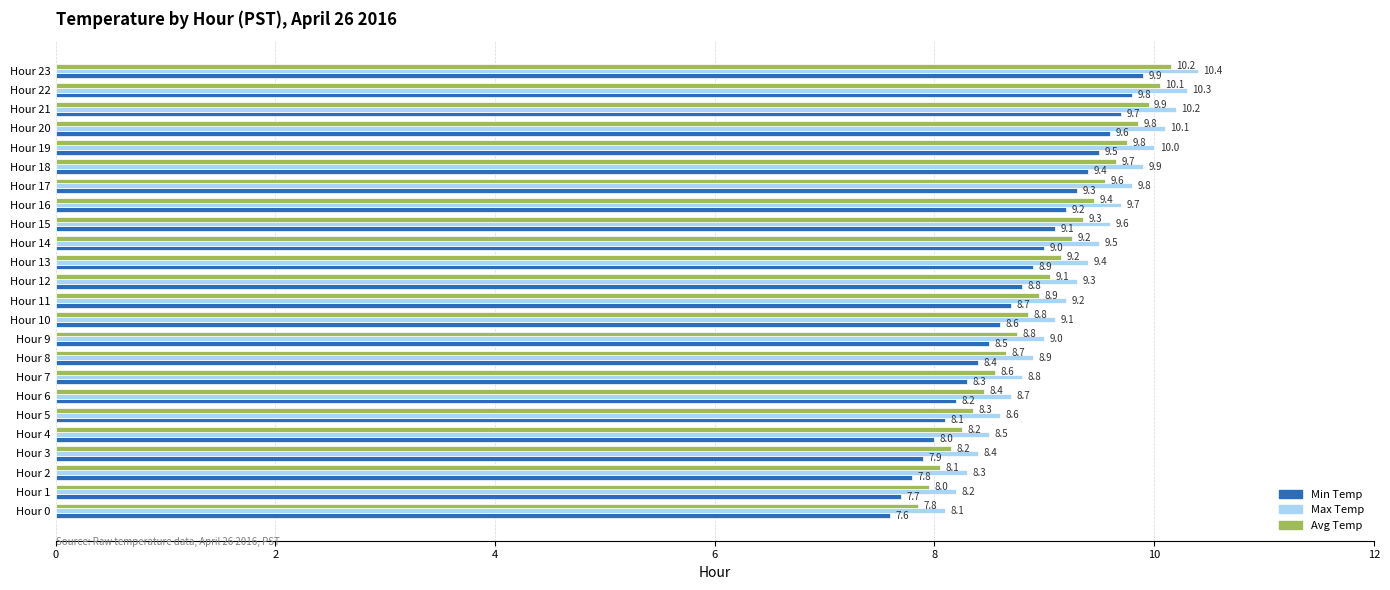

The Avg Temp series shows 4.9 at Hour 14. True or false?

False